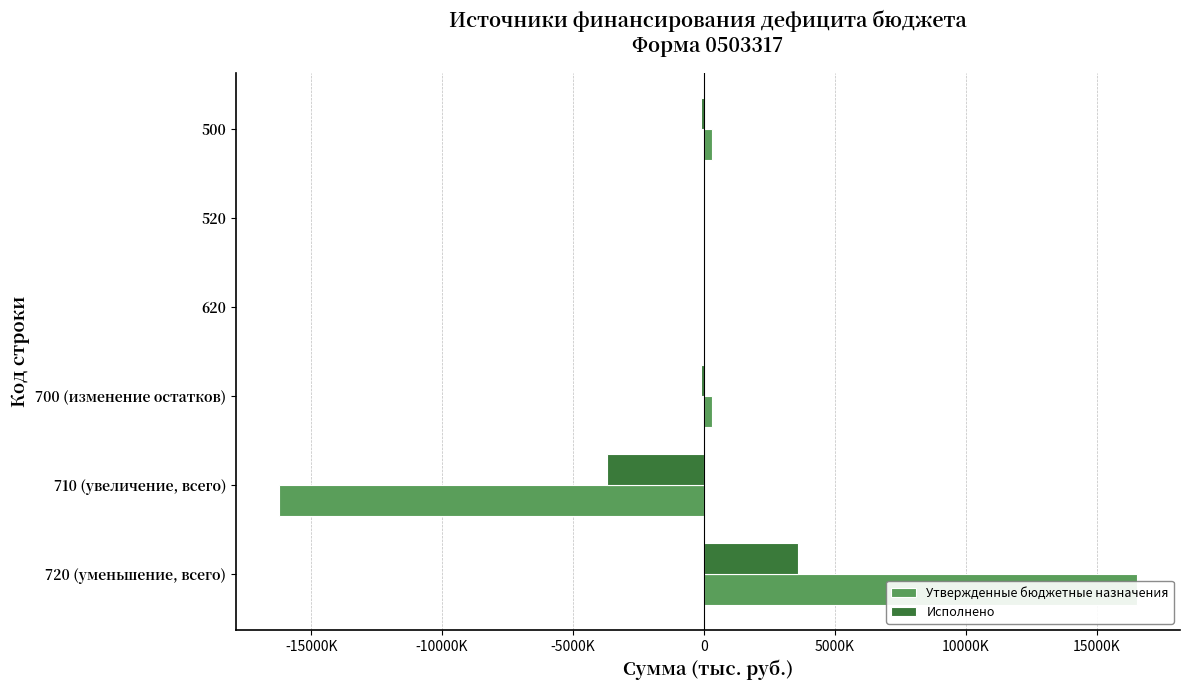

What are all the series names shown in the legend?

Утвержденные бюджетные назначения, Исполнено